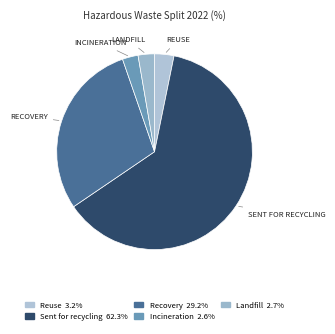

To the nearest percent, what percentage of the pie is Reuse?

3%